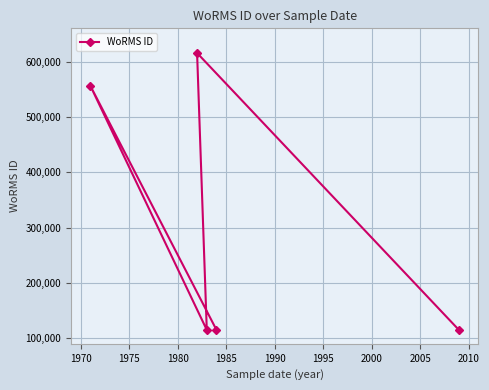

What is the value of the 1st point from the left?

555940